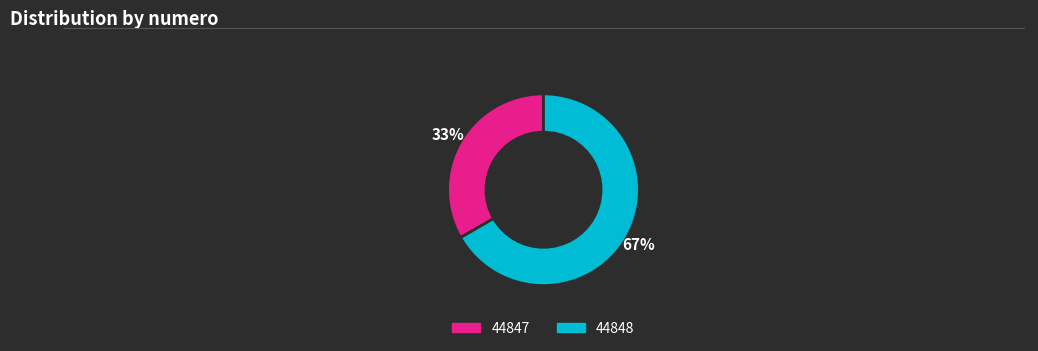

Approximately how many times larger is the value at 44847 compared to 44848?

0.5